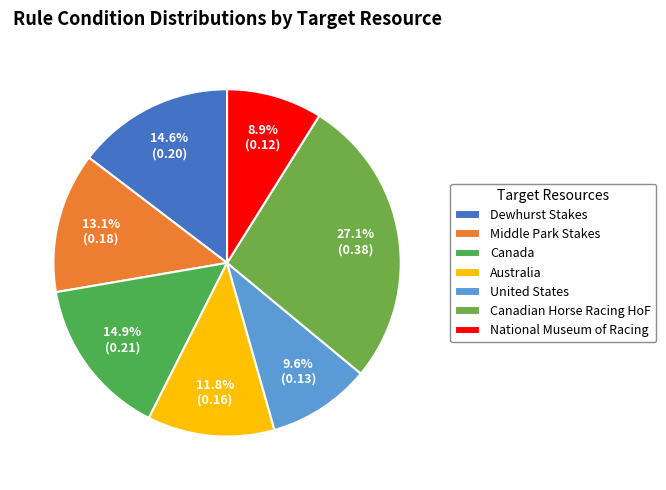

Which category has the biggest portion of the pie?

Canadian Horse Racing HoF